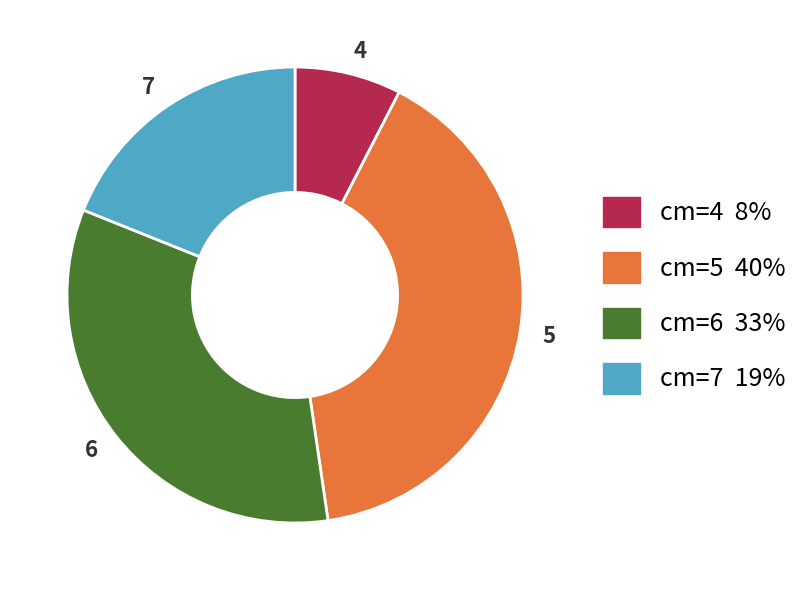

How many segments does this pie chart have?

4